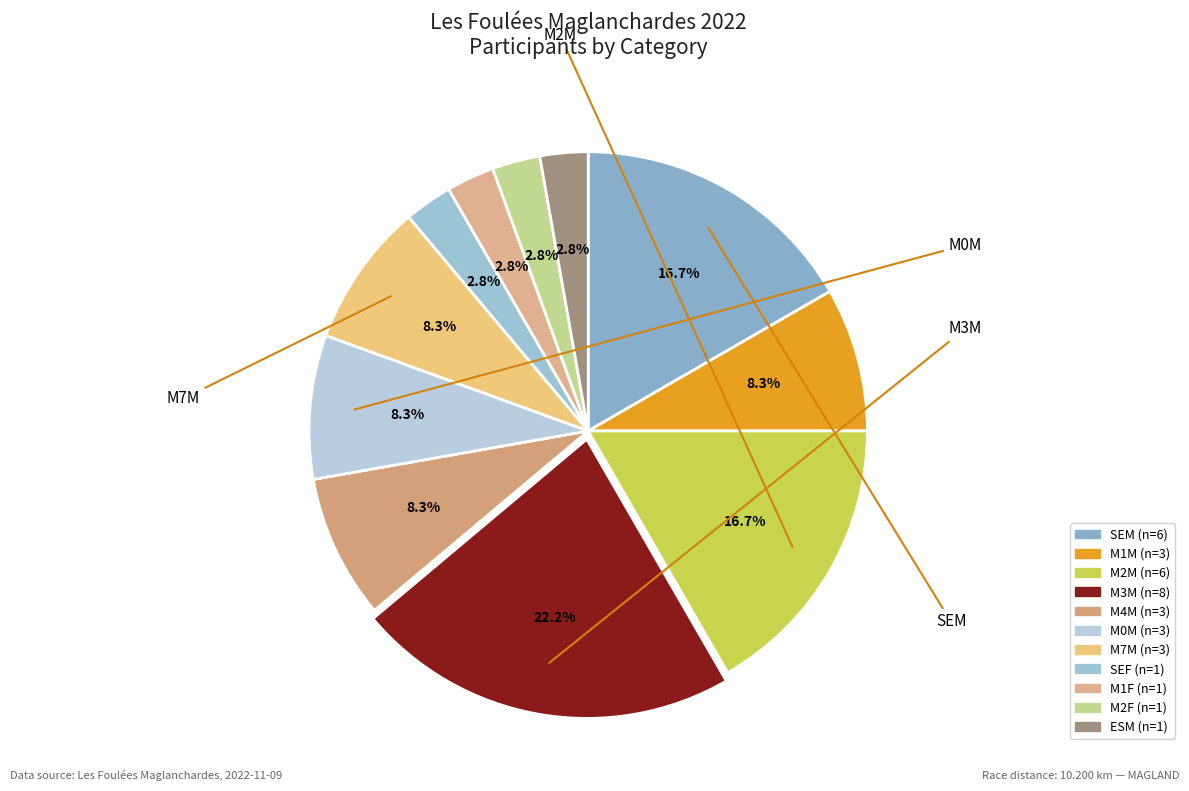

To the nearest percent, what is the combined percentage of M4M and ESM?

11%